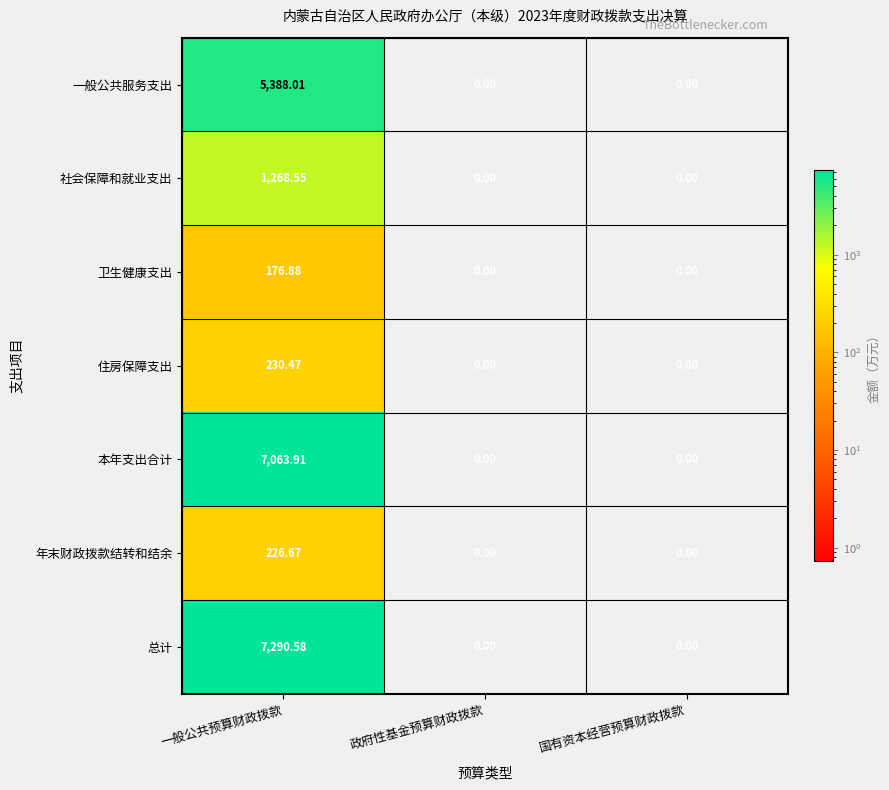

Which series has the largest total across all categories?

总计